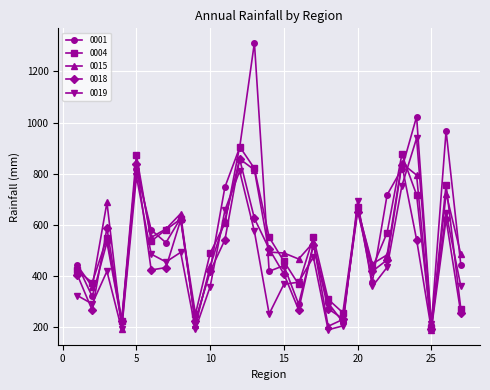

True or false: 0019 has more than 0 points higher than both neighbors.

True